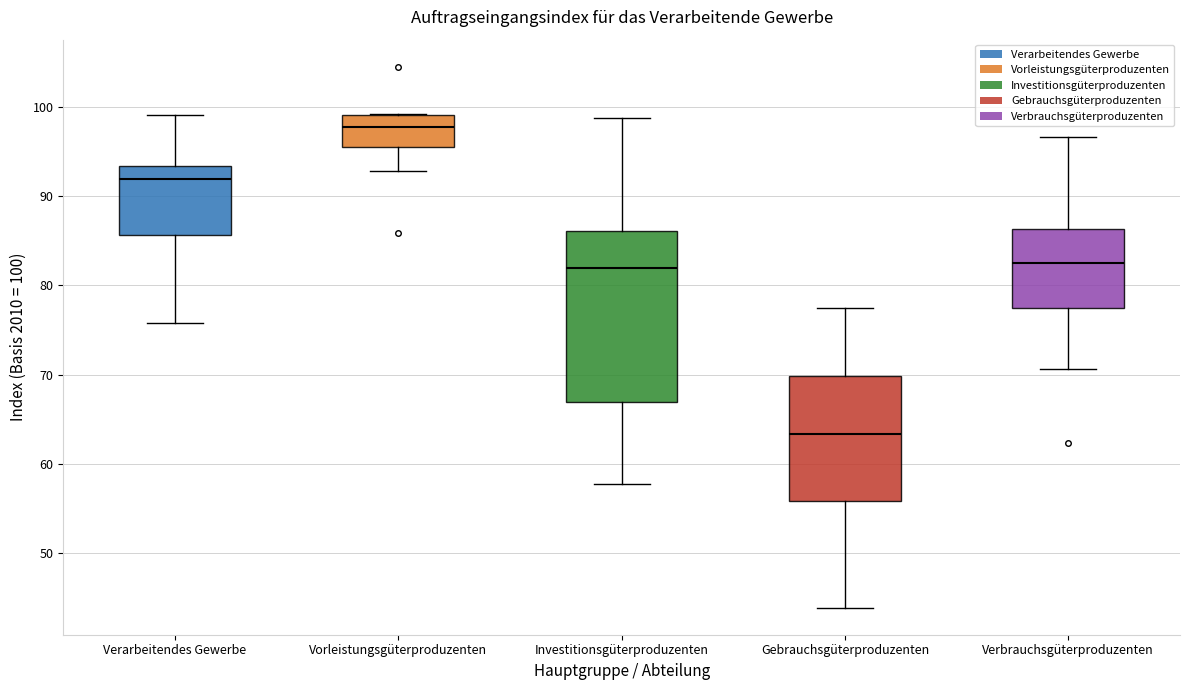

Which box is the tallest, from its lower edge to its upper edge?

Investitionsgüterproduzenten